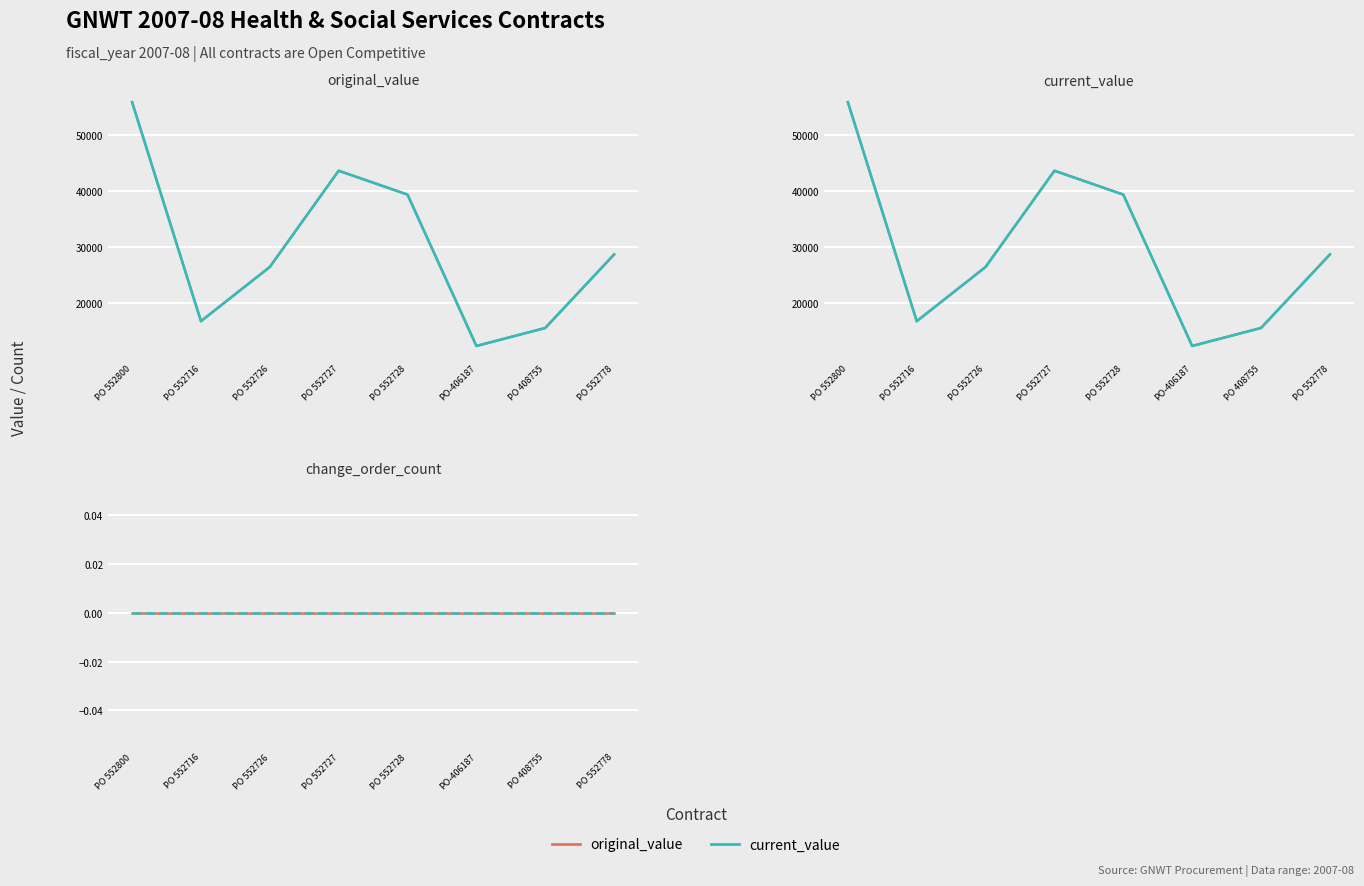

Is the value of current_value at PO 552726 greater than the value of original_value at PO 408755?

Yes